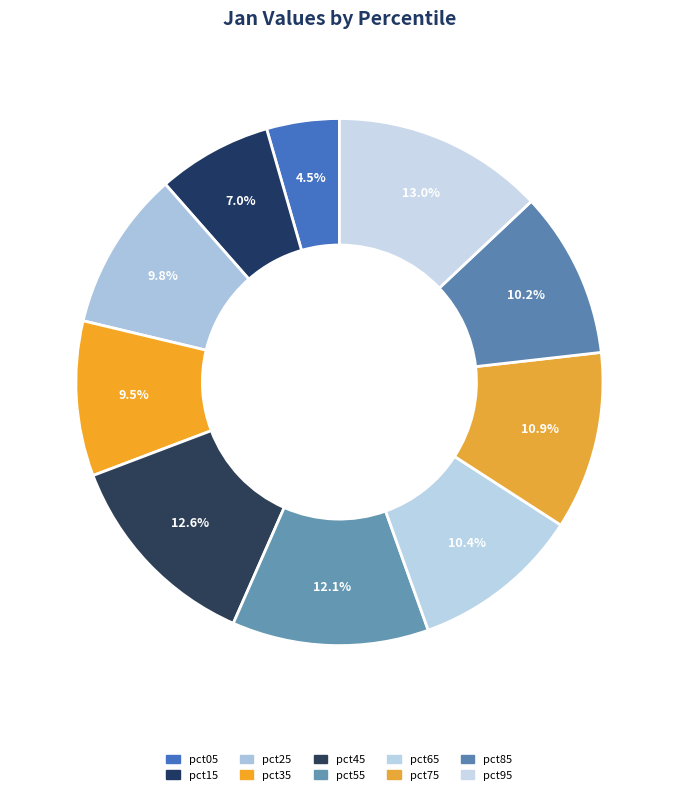

Count the number of slices in the pie.

10